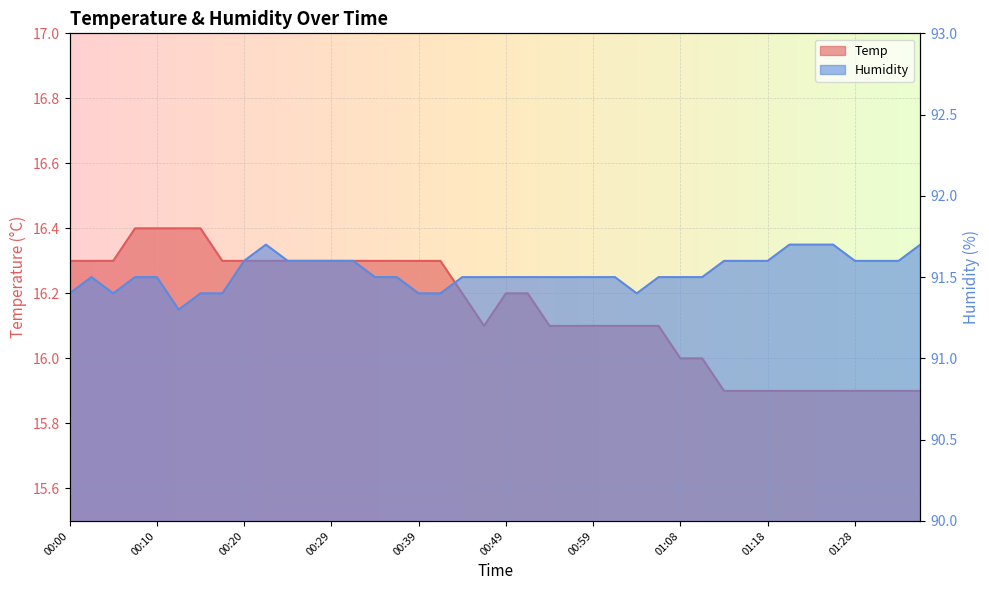

What is the minimum value for Temp?

15.9